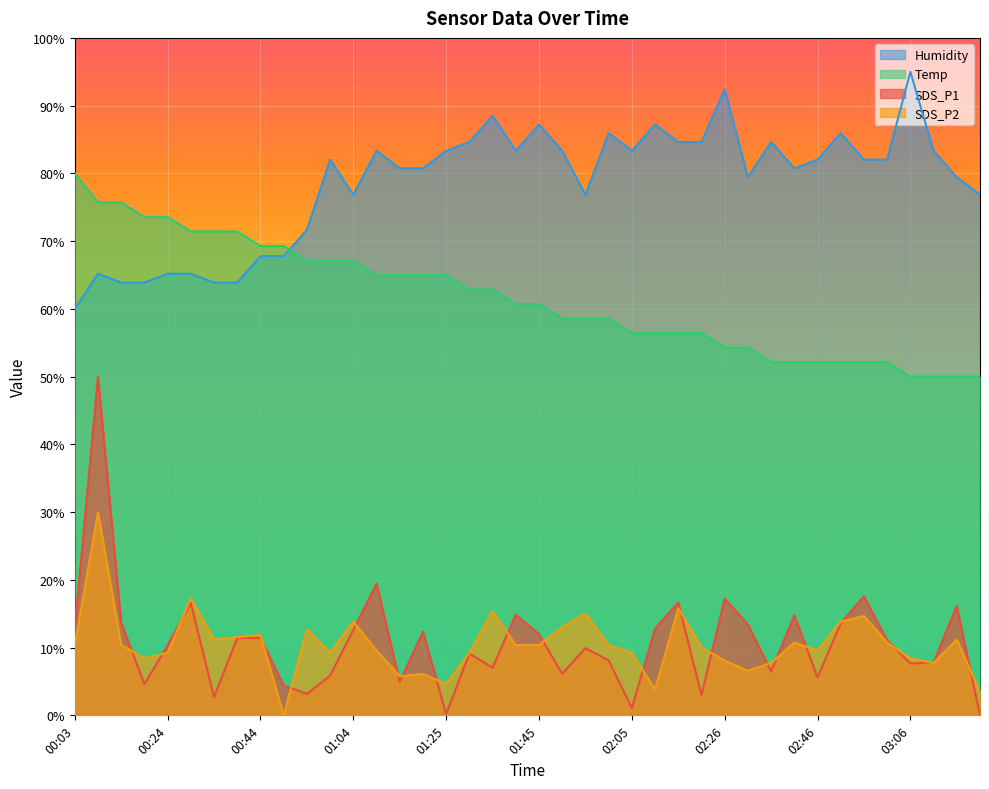

What is the average value of the Humidity series?

78.5